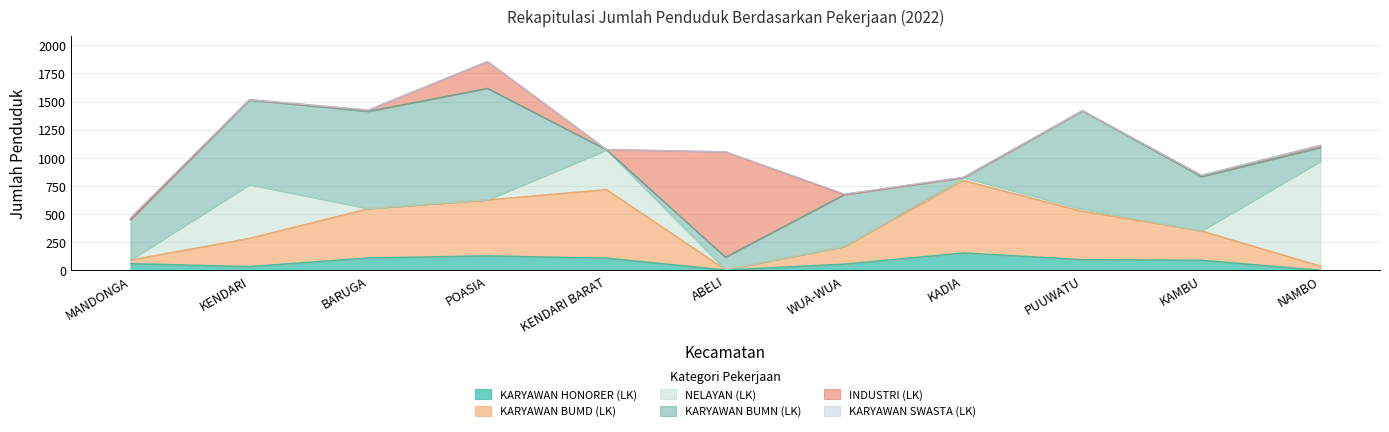

True or false: KARYAWAN BUMD (LK) has a value of 1 at ABELI.

False